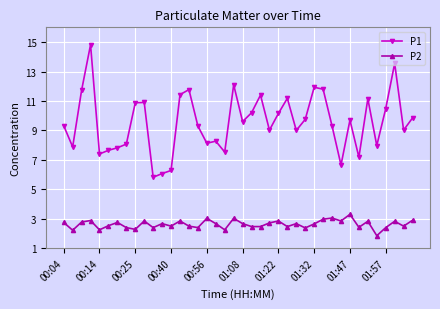

What is the value of the P1 point at the 5th from the left?

7.4